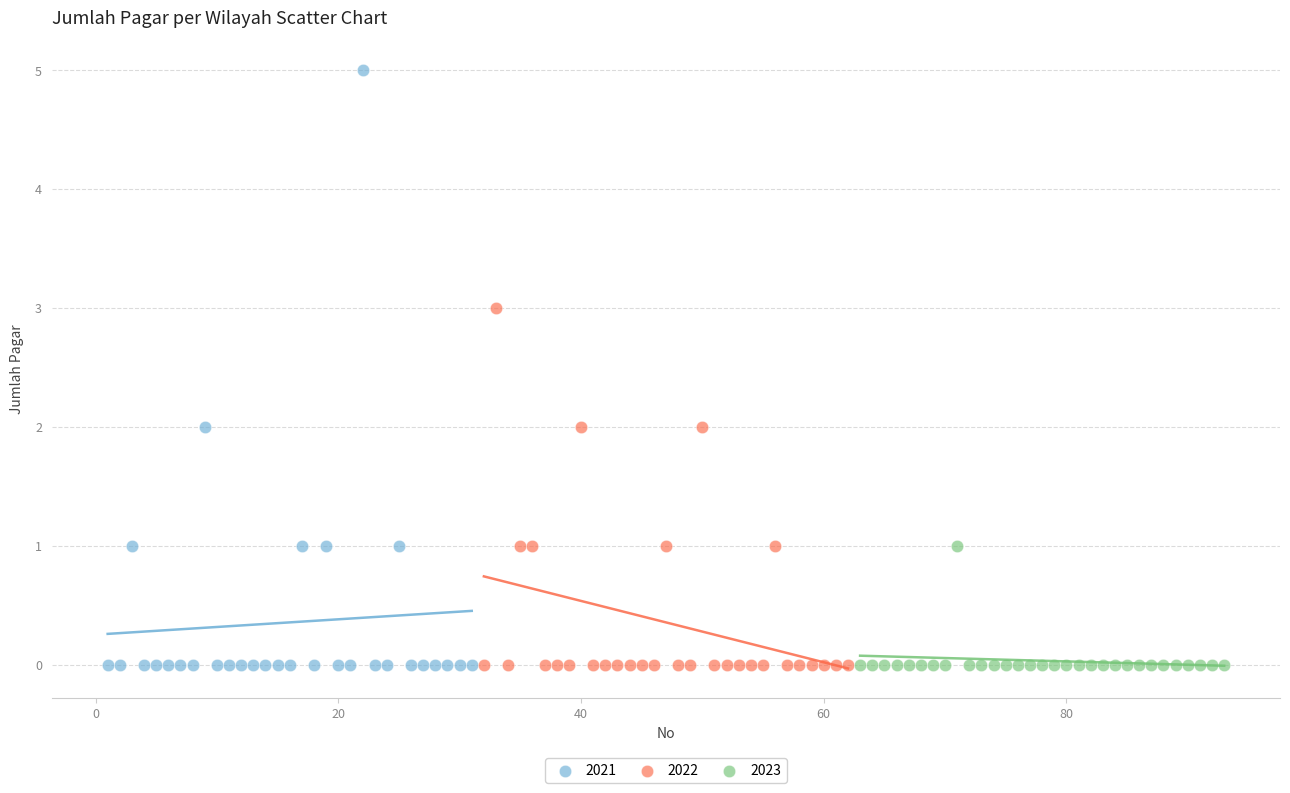

Which series reaches the maximum Y coordinate?

2021